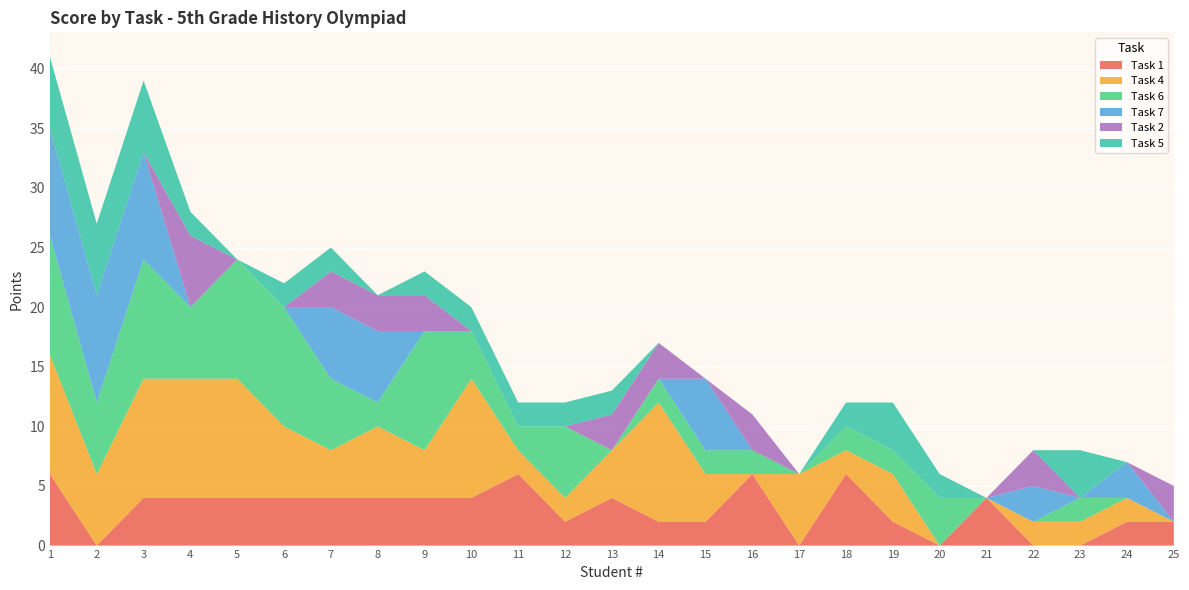

Reading right to left, extract all data points from this chart.

Task 1: 25=2	24=2	23=0	22=0	21=4	20=0	19=2	18=6	17=0	16=6	15=2	14=2	13=4	12=2	11=6	10=4	9=4	8=4	7=4	6=4	5=4	4=4	3=4	2=0	1=6
Task 4: 25=0	24=2	23=2	22=2	21=0	20=0	19=4	18=2	17=6	16=0	15=4	14=10	13=4	12=2	11=2	10=10	9=4	8=6	7=4	6=6	5=10	4=10	3=10	2=6	1=10
Task 6: 25=0	24=0	23=2	22=0	21=0	20=4	19=2	18=2	17=0	16=2	15=2	14=2	13=0	12=6	11=2	10=4	9=10	8=2	7=6	6=10	5=10	4=6	3=10	2=6	1=10
Task 7: 25=0	24=3	23=0	22=3	21=0	20=0	19=0	18=0	17=0	16=0	15=6	14=0	13=0	12=0	11=0	10=0	9=0	8=6	7=6	6=0	5=0	4=0	3=9	2=9	1=9
Task 2: 25=3	24=0	23=0	22=3	21=0	20=0	19=0	18=0	17=0	16=3	15=0	14=3	13=3	12=0	11=0	10=0	9=3	8=3	7=3	6=0	5=0	4=6	3=0	2=0	1=0
Task 5: 25=0	24=0	23=4	22=0	21=0	20=2	19=4	18=2	17=0	16=0	15=0	14=0	13=2	12=2	11=2	10=2	9=2	8=0	7=2	6=2	5=0	4=2	3=6	2=6	1=6